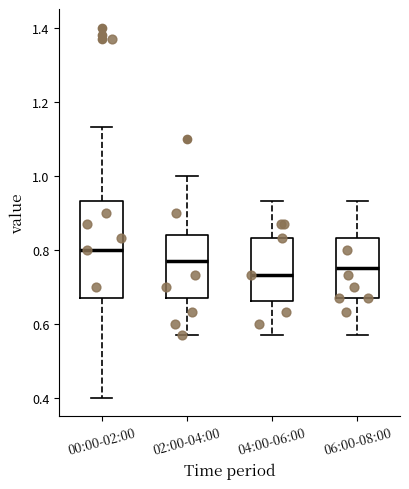

Reading left to right, transcribe this box plot: for each box, give where its median line is, the range the box spans, and where its two whiskers end, as read against the y-axis. The values are not printed on the chart, so give them approximately, as read against the axis.

00:00-02:00: median 0.80, box 0.68 to 0.94, whiskers 0.40 to 1.14
02:00-04:00: median 0.78, box 0.68 to 0.84, whiskers 0.58 to 1.00
04:00-06:00: median 0.74, box 0.66 to 0.84, whiskers 0.58 to 0.94
06:00-08:00: median 0.76, box 0.68 to 0.84, whiskers 0.58 to 0.94